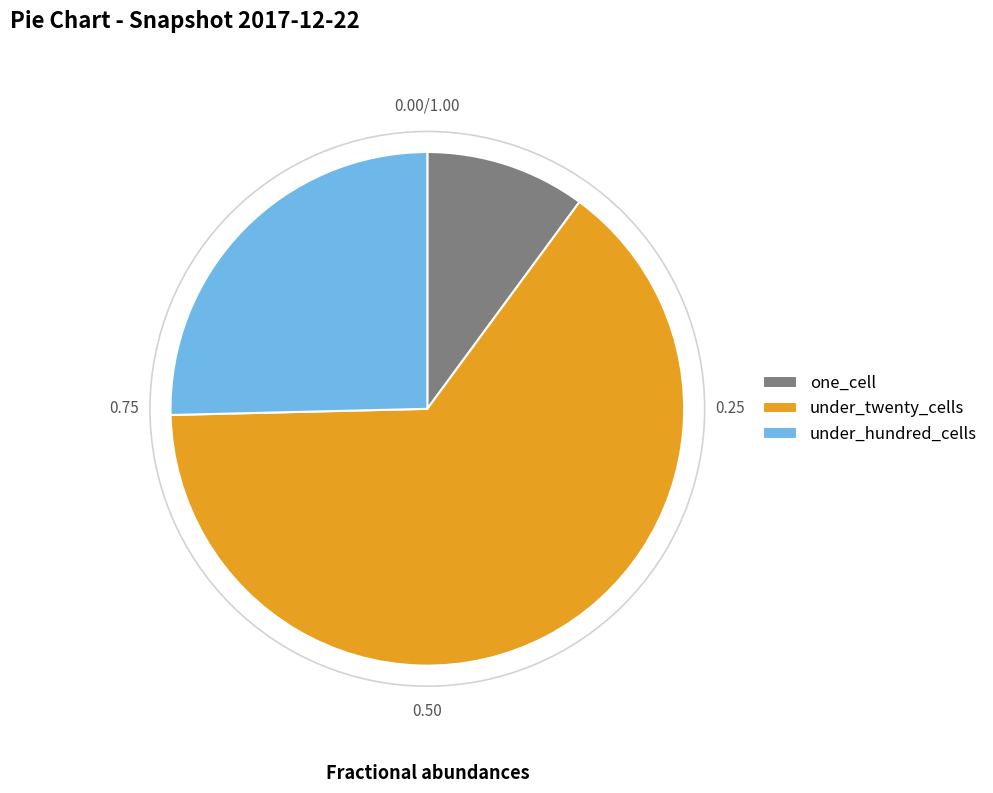

Rank the categories by value from highest to lowest.

under_twenty_cells, under_hundred_cells, one_cell